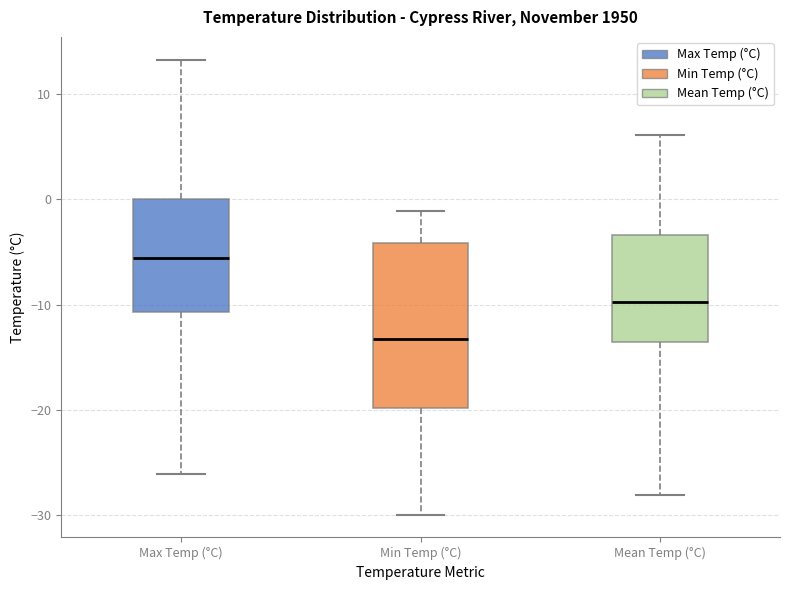

Which box's median line is the lowest?

Min Temp (°C)